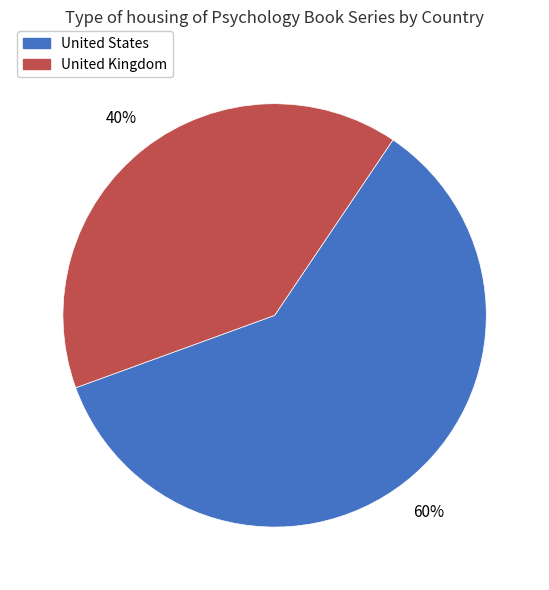

Is it true that United States is 60% of the pie?

True